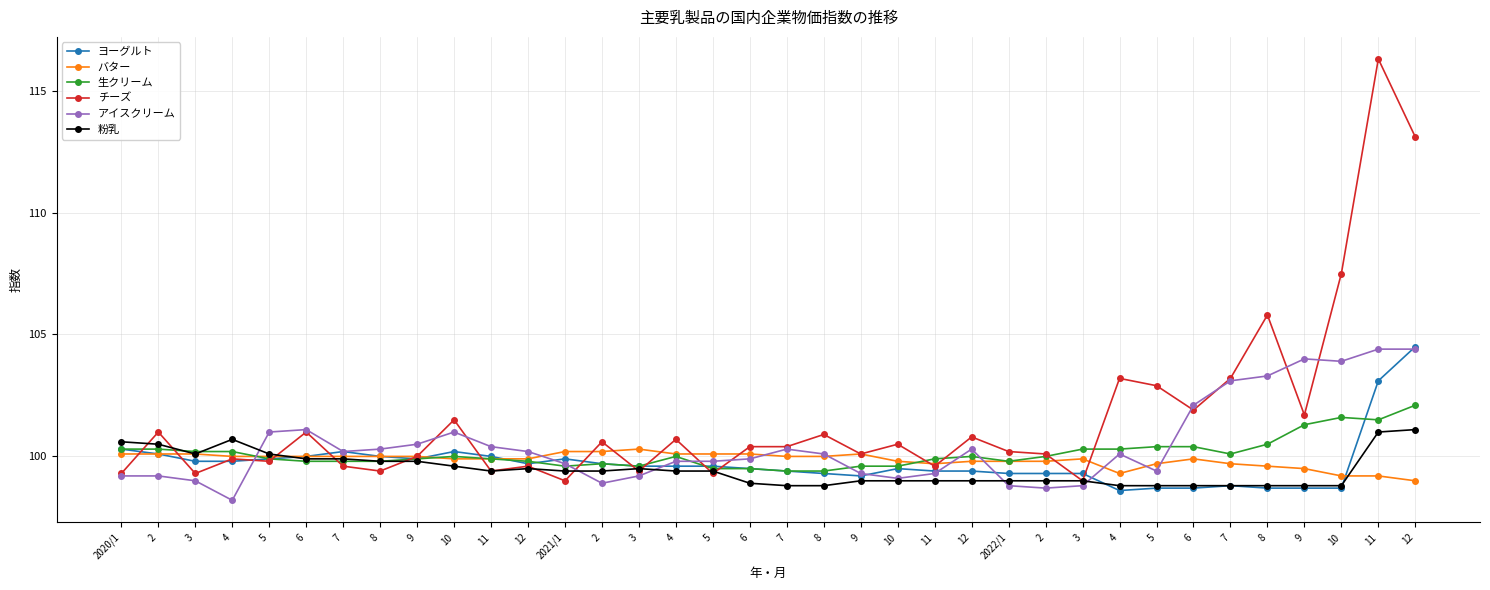

Does the chart have visible grid lines?

Yes